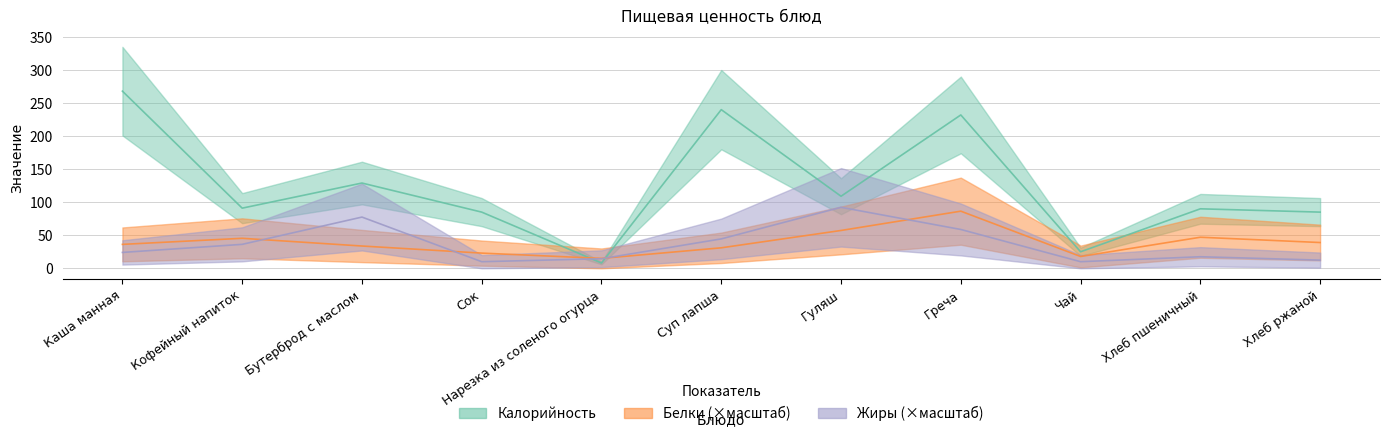

Is this an area chart (filled region under the line)?

No